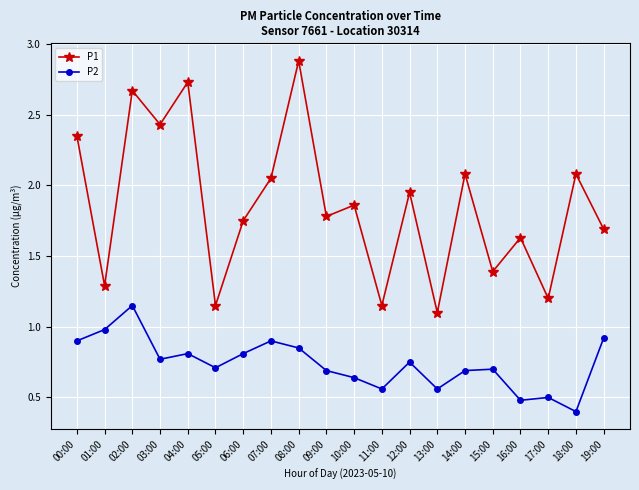

True or false: P2 has a value of 0.7 at 14:00.

True